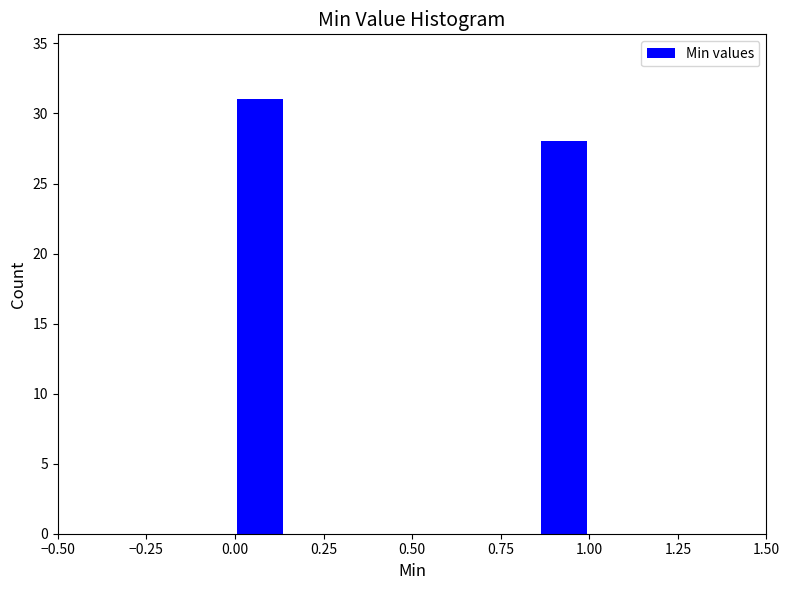

Read against the x-axis, roughly where is the centre of the tallest bar?

0.05